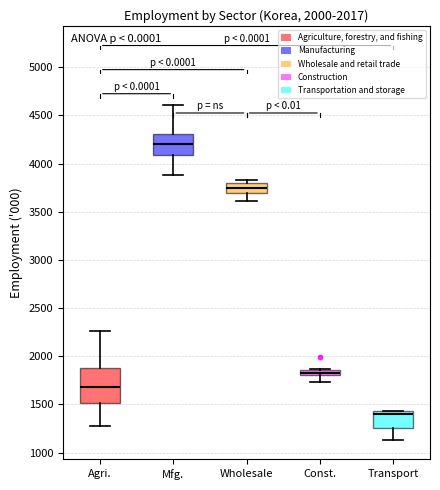

Where is the lower edge of the box for Transport on the y-axis? The values are not printed on the chart, so give them approximately, as read against the axis.

1250